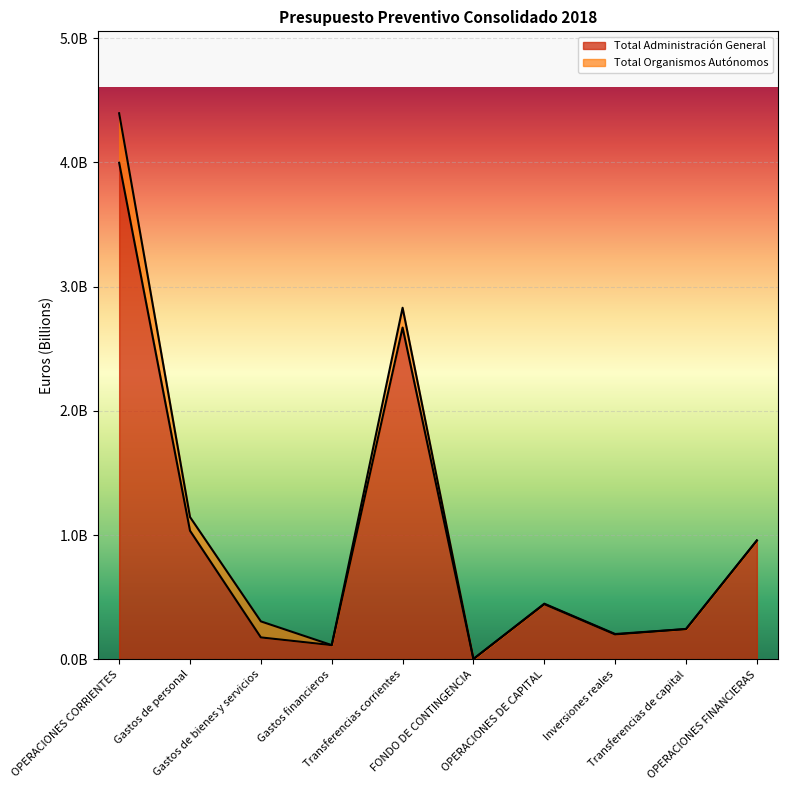

What is the difference between the values at Gastos financieros and OPERACIONES DE CAPITAL?

0.3